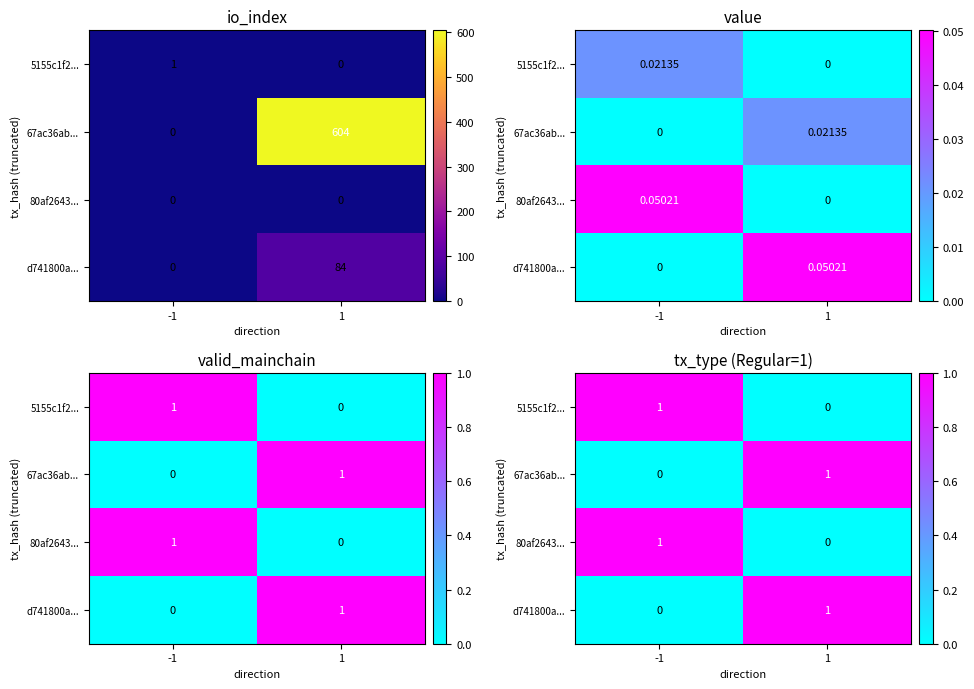

True or false: 80af2643... has a value of 0 at 1.

True